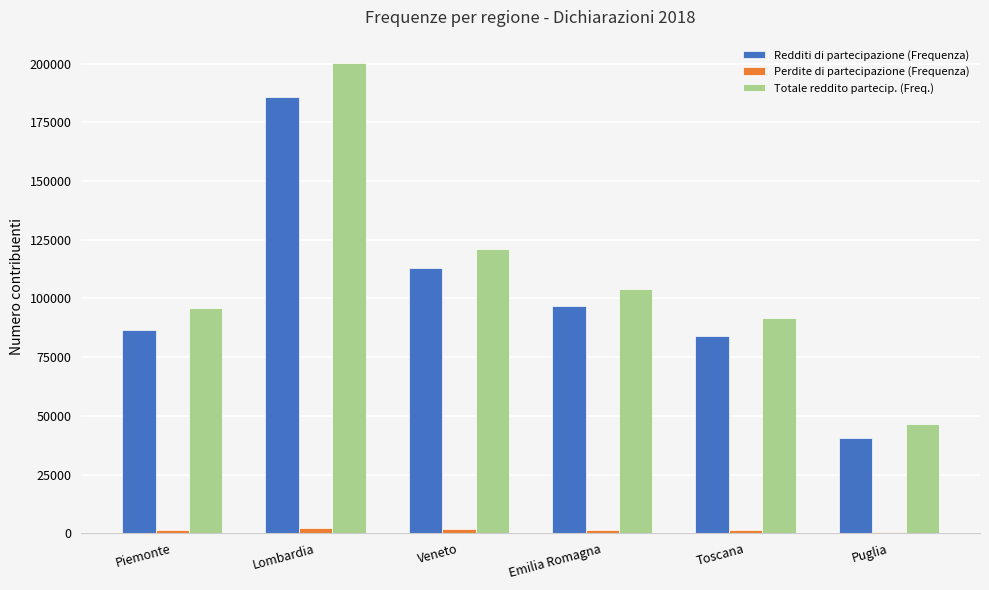

What is the difference between the second highest and minimum values in the Totale reddito partecip. (Freq.) series?

74379